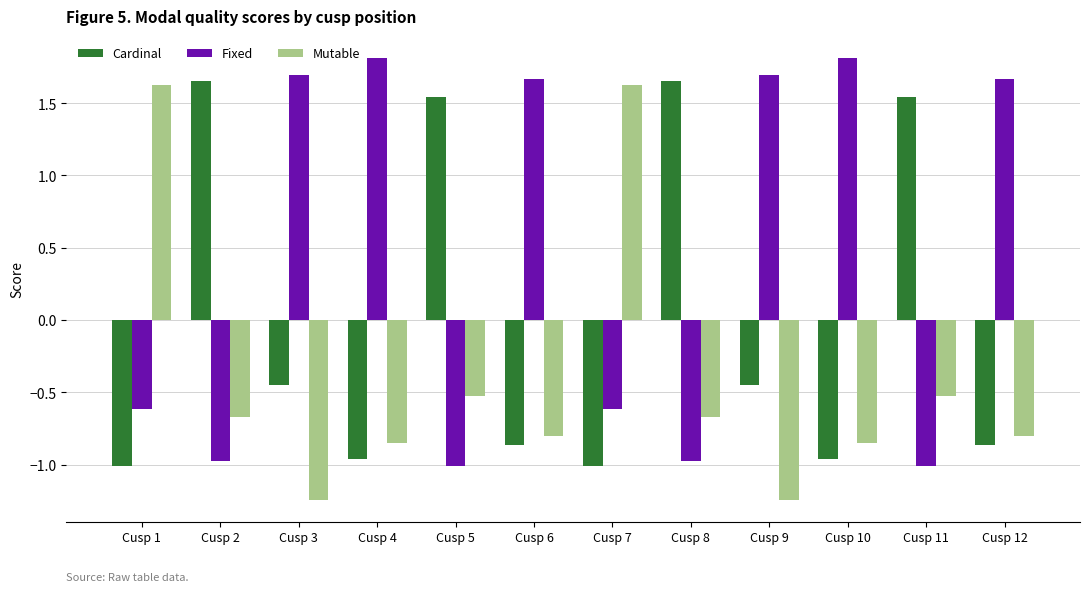

What is the difference between the second highest and second lowest values in the Cardinal series?

2.7